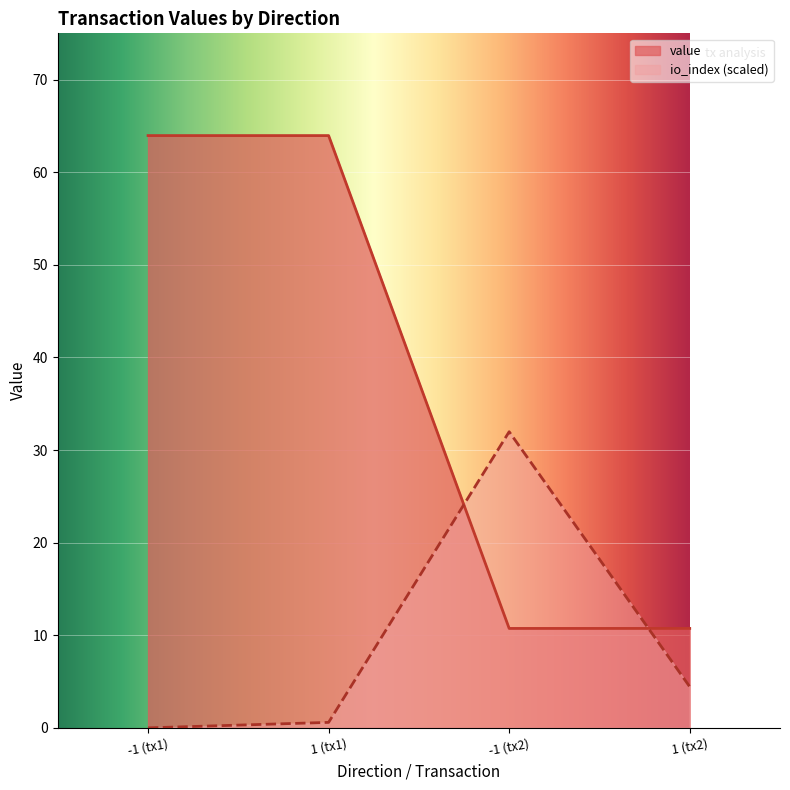

List the series in order of their overall mean, lowest first.

io_index (scaled), value